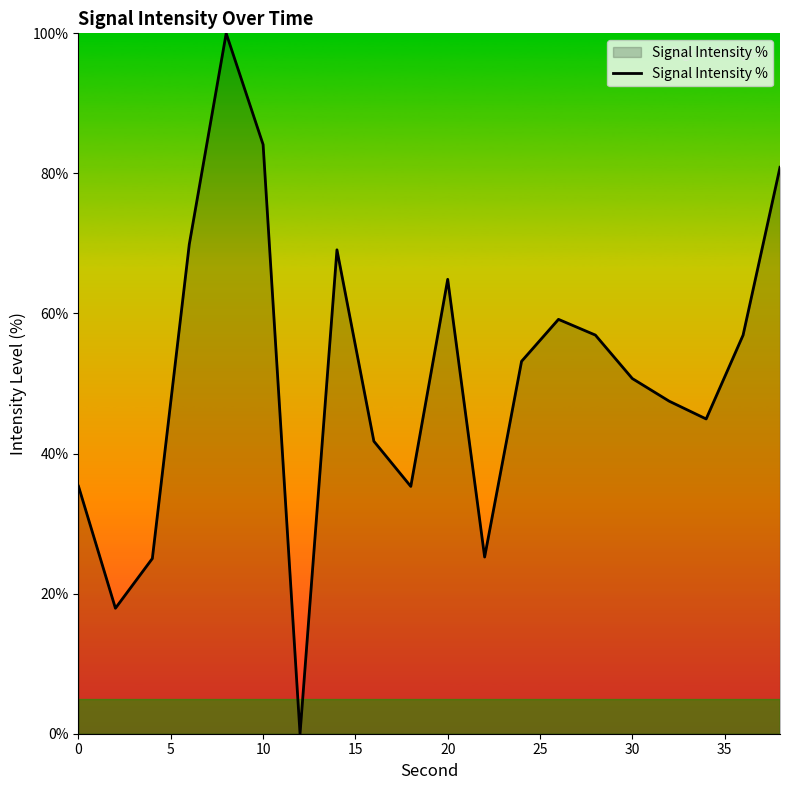

What is the greatest value displayed?

100.0